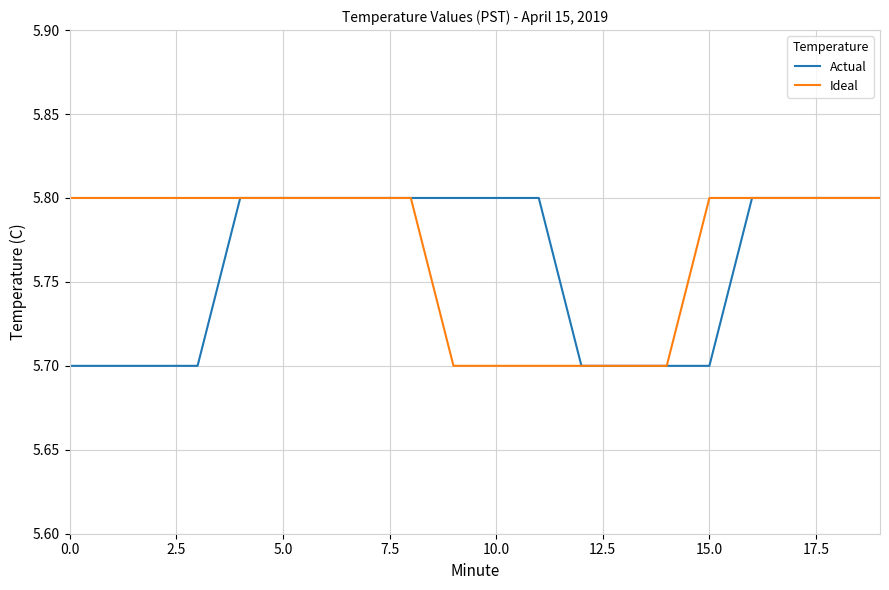

Does the chart display data point markers on the line(s)?

No